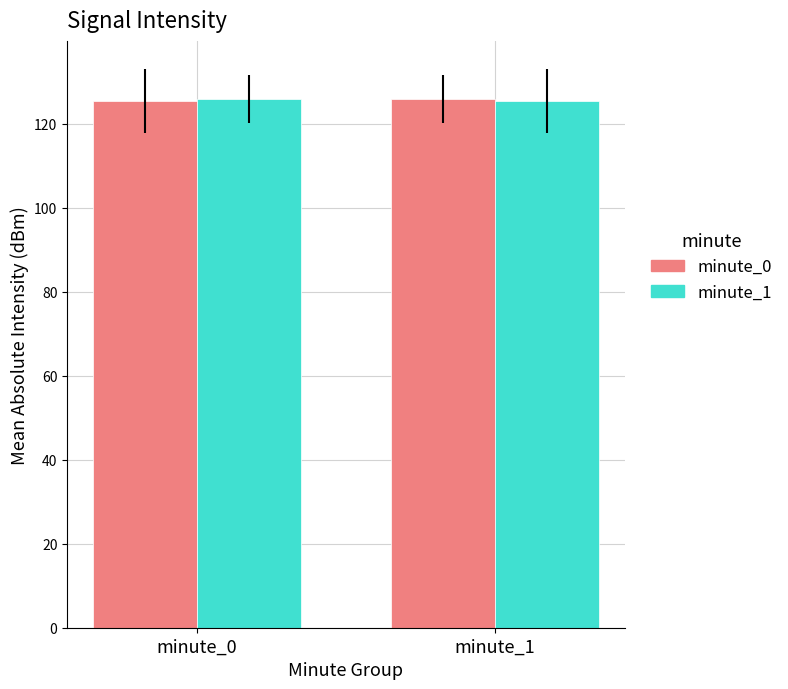

What is the spread (max minus min) of values at minute_1?

0.5